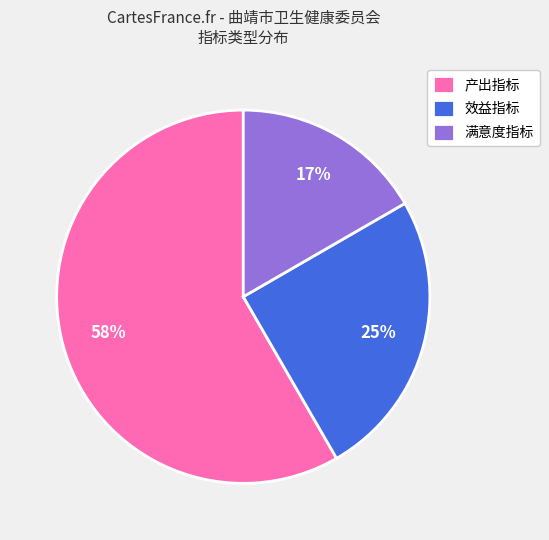

Which slice is the largest?

产出指标